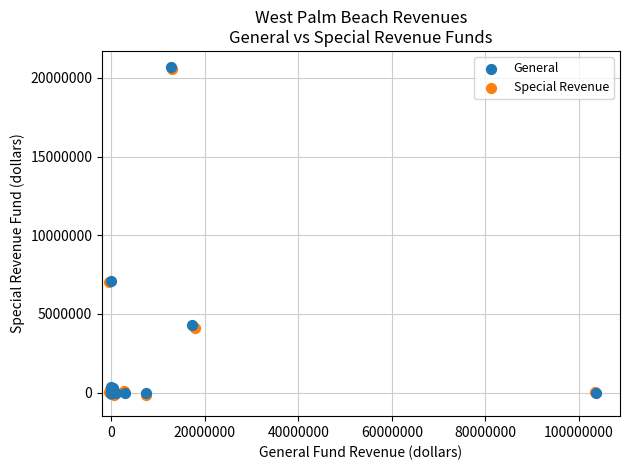

What are all the series names shown in the legend?

General, Special Revenue